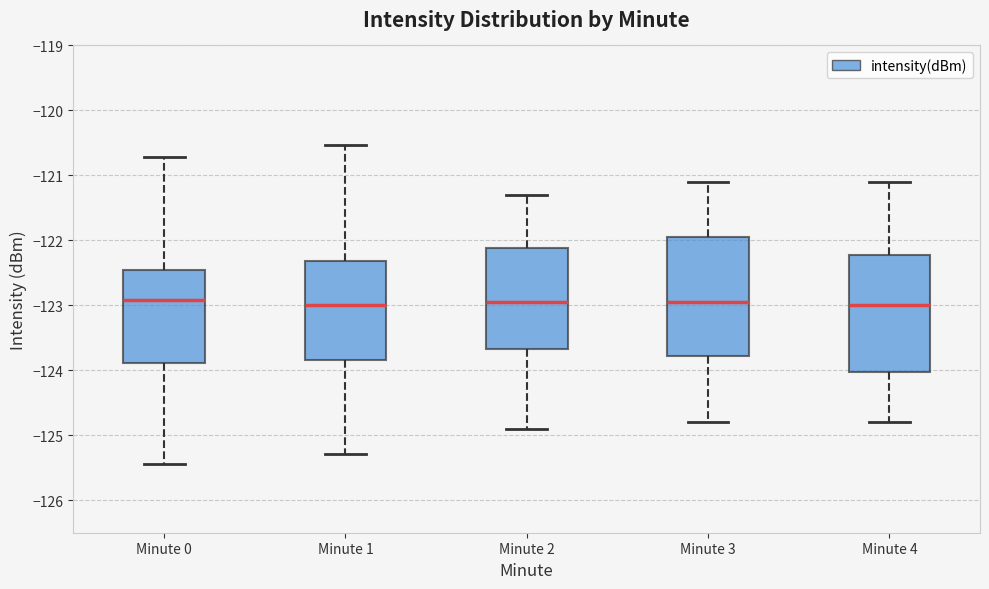

Where is the upper edge of the box for Minute 2 on the y-axis? The values are not printed on the chart, so give them approximately, as read against the axis.

-122.1